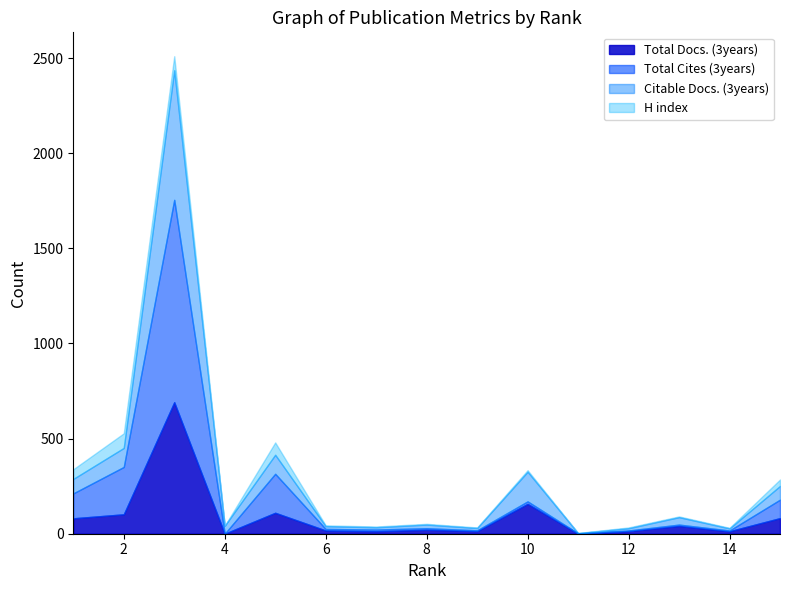

The value of Total Cites (3years) at 6 is 8. True or false?

True